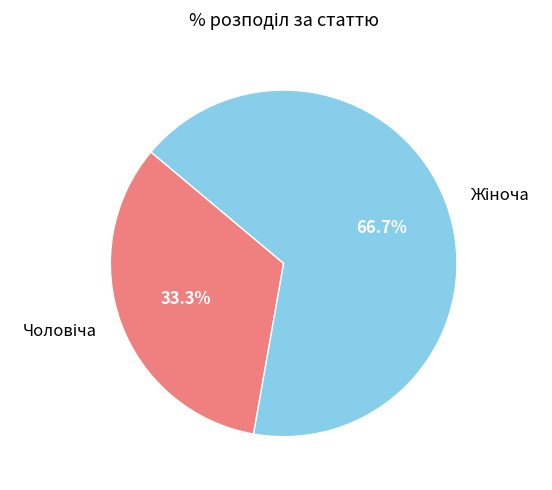

Does any single category account for the majority?

Yes